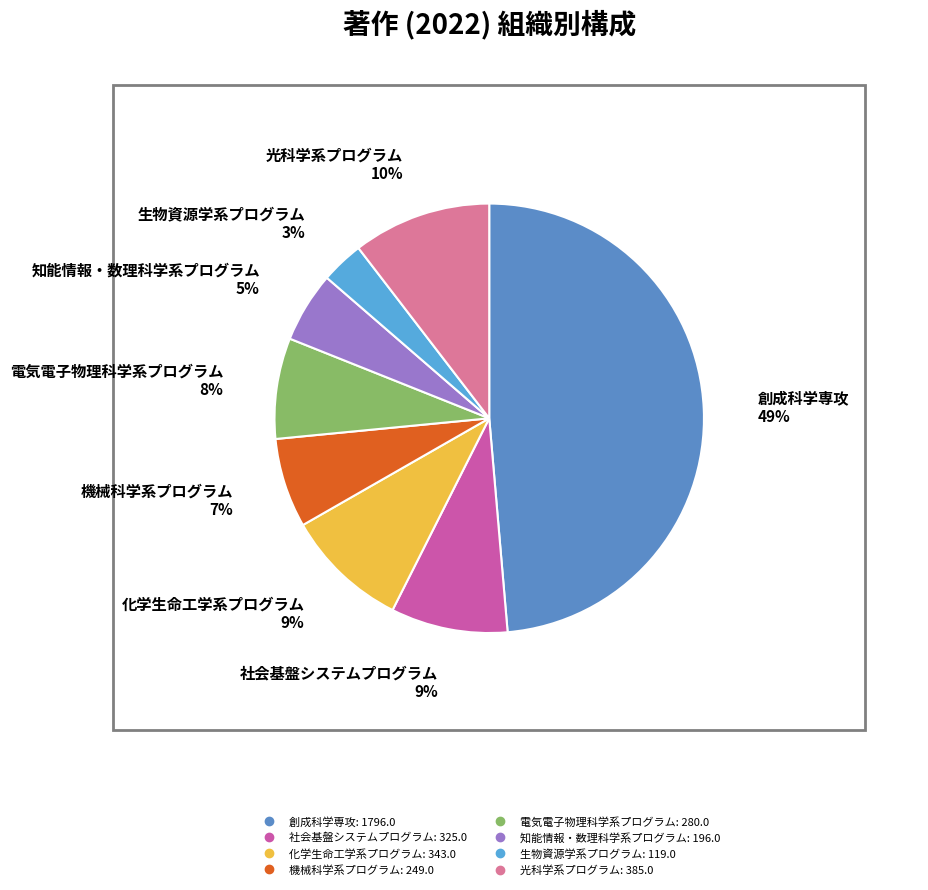

Combined, do 社会基盤システムプログラム and 創成科学専攻 account for over 50%?

Yes